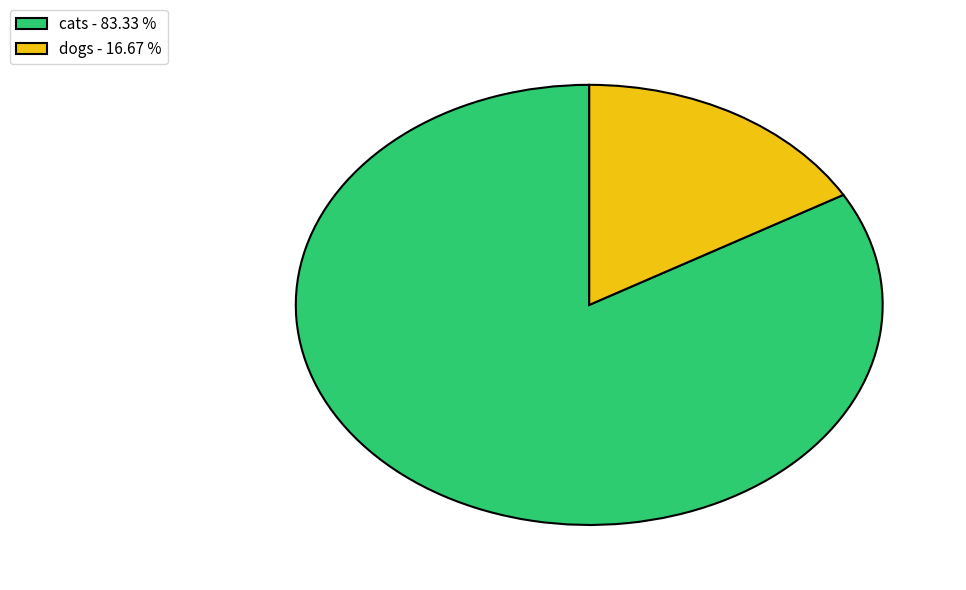

Combined, do dogs - 16.67 % and cats - 83.33 % account for over 50%?

Yes